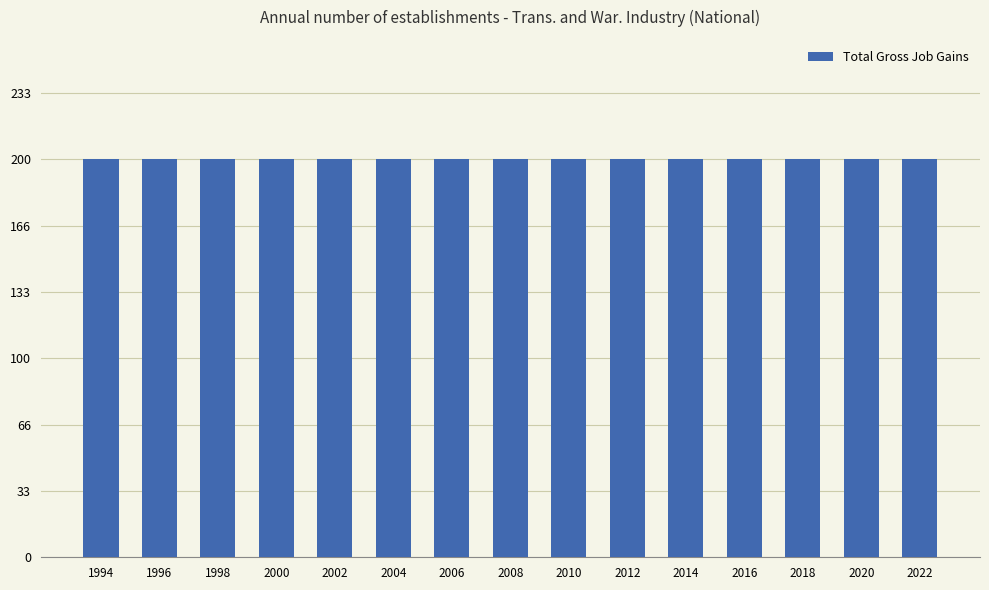

Which series changed the most between 2004 and 2020?

Total Gross Job Gains